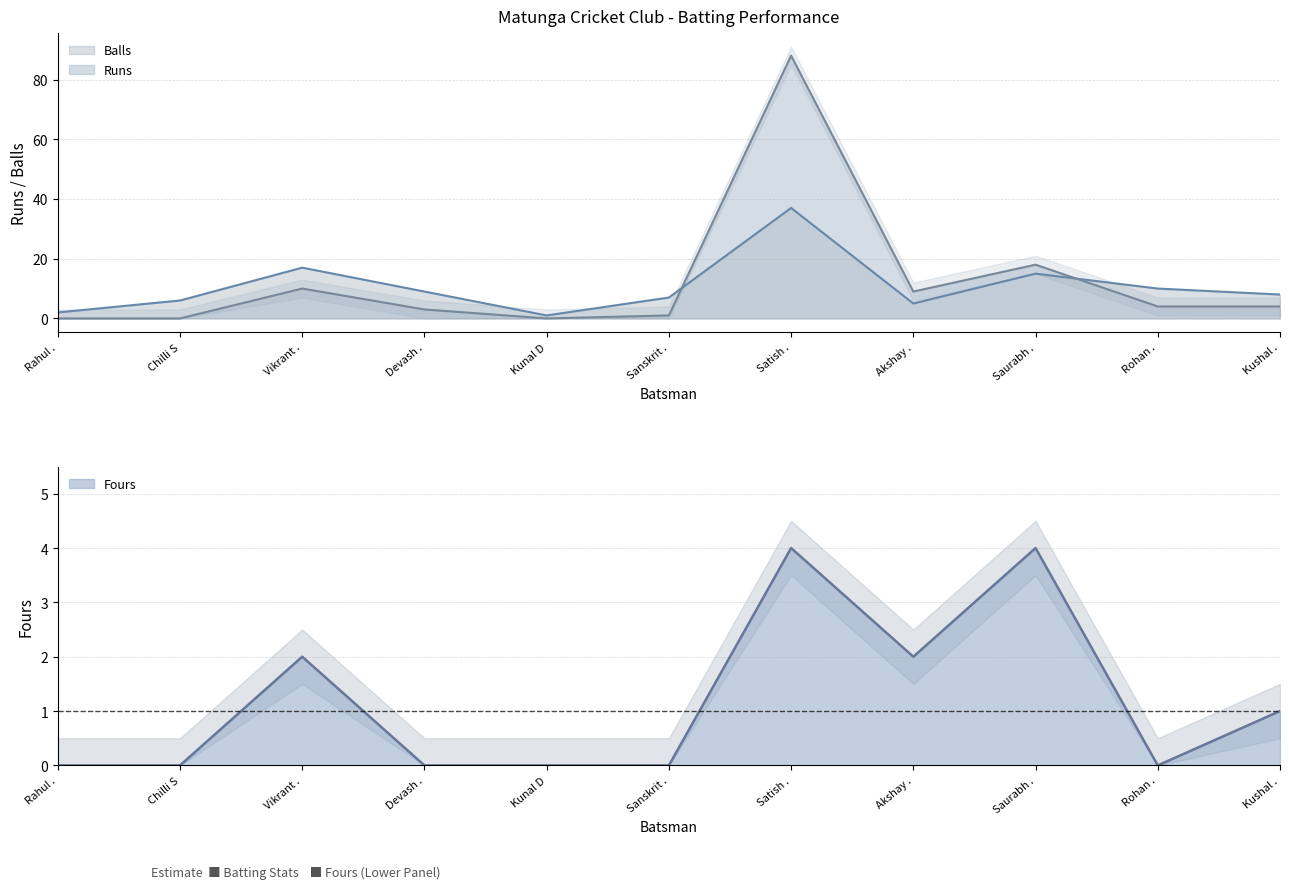

The value of Fours at Vikrant . is 3. True or false?

False